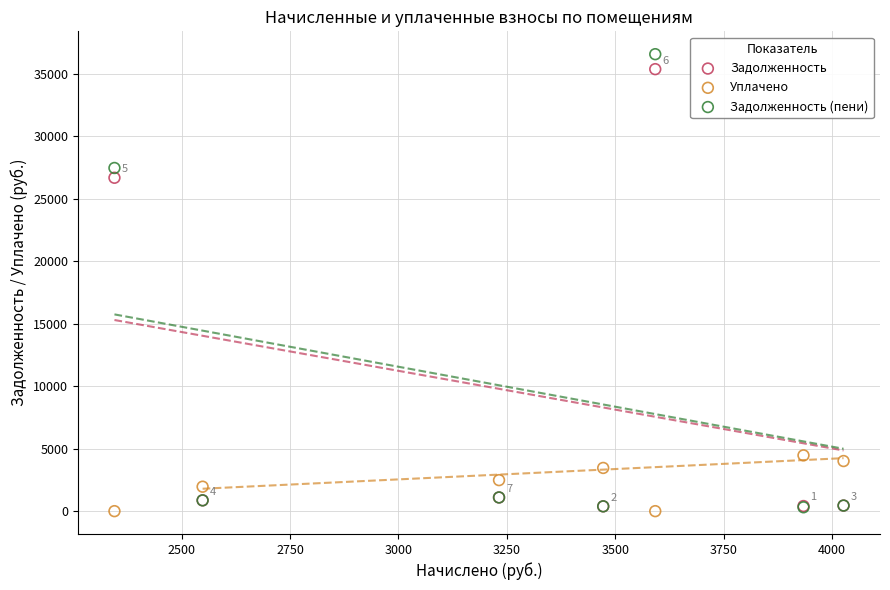

What are all the series names shown in the legend?

Задолженность, Уплачено, Задолженность (пени)